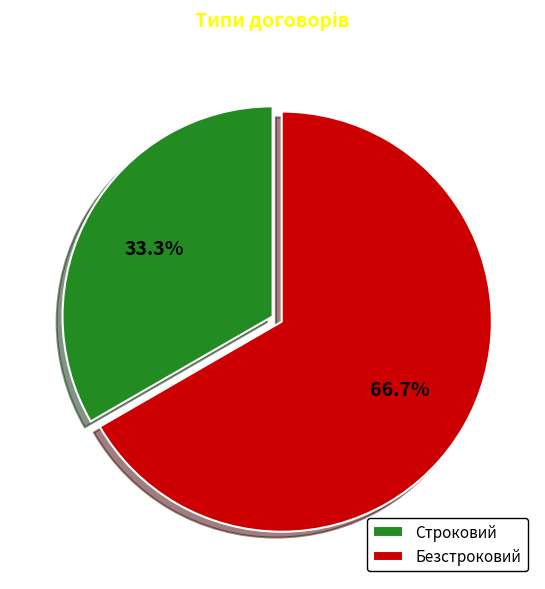

To the nearest percent, what is the difference between the Строковий and Безстроковий slice percentages?

33%